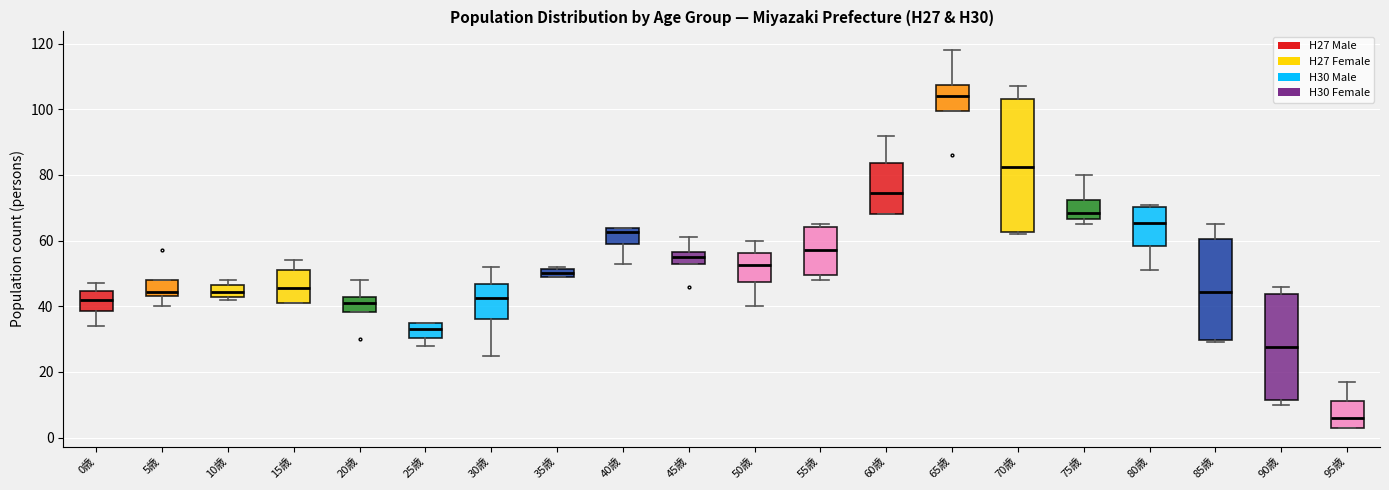

Comparing the boxes themselves (not the whiskers), which one is the tallest?

70歳